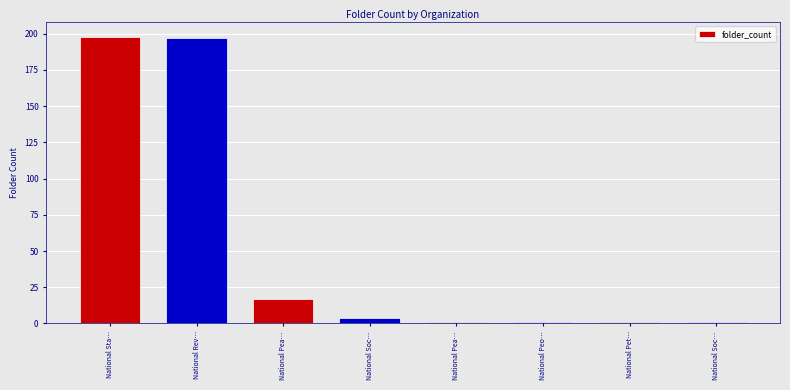

How many bars are there in total?

8